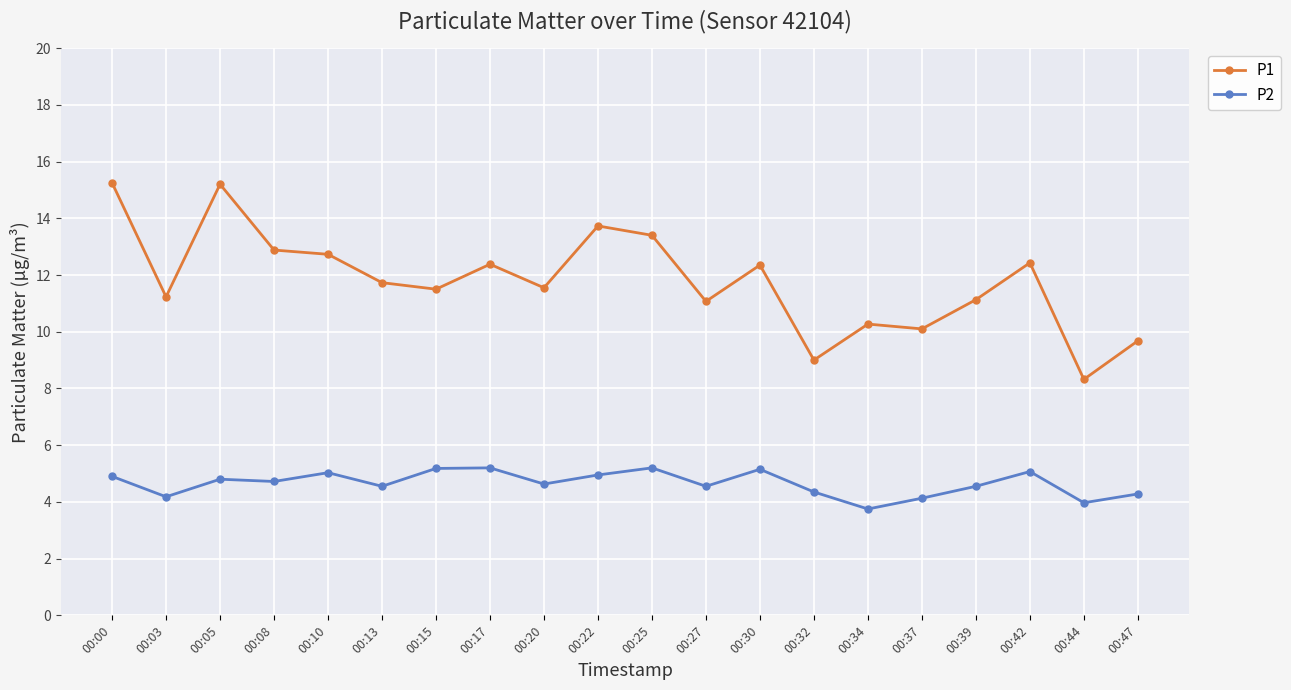

Which series has the largest range (max minus min)?

P1